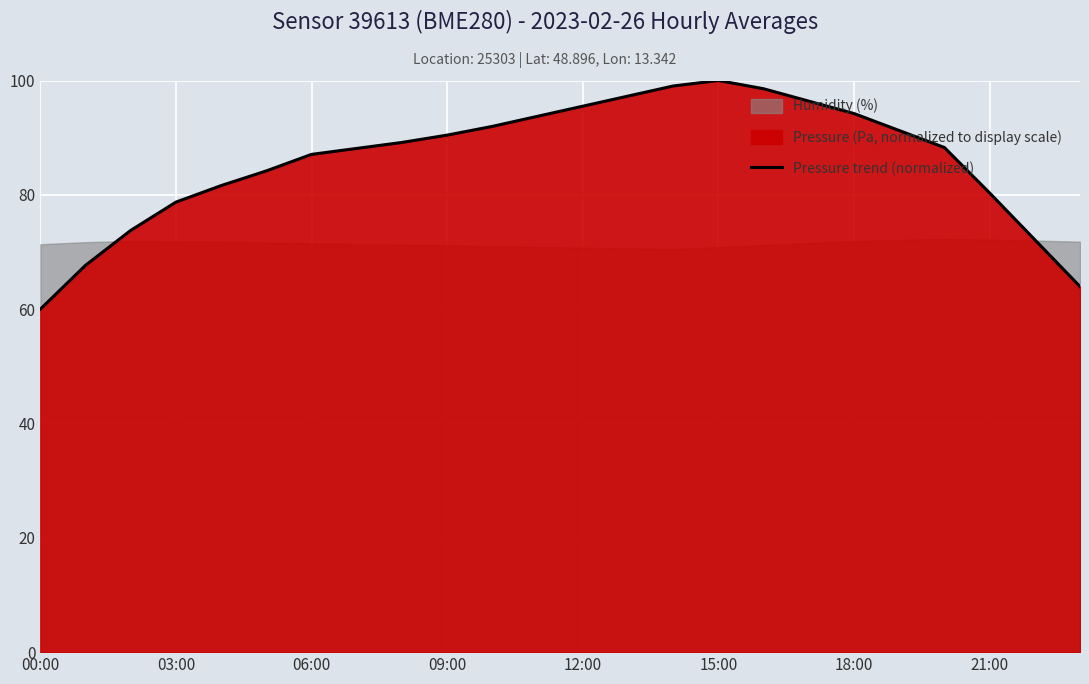

True or false: the data shows 88.3 at 20.

True